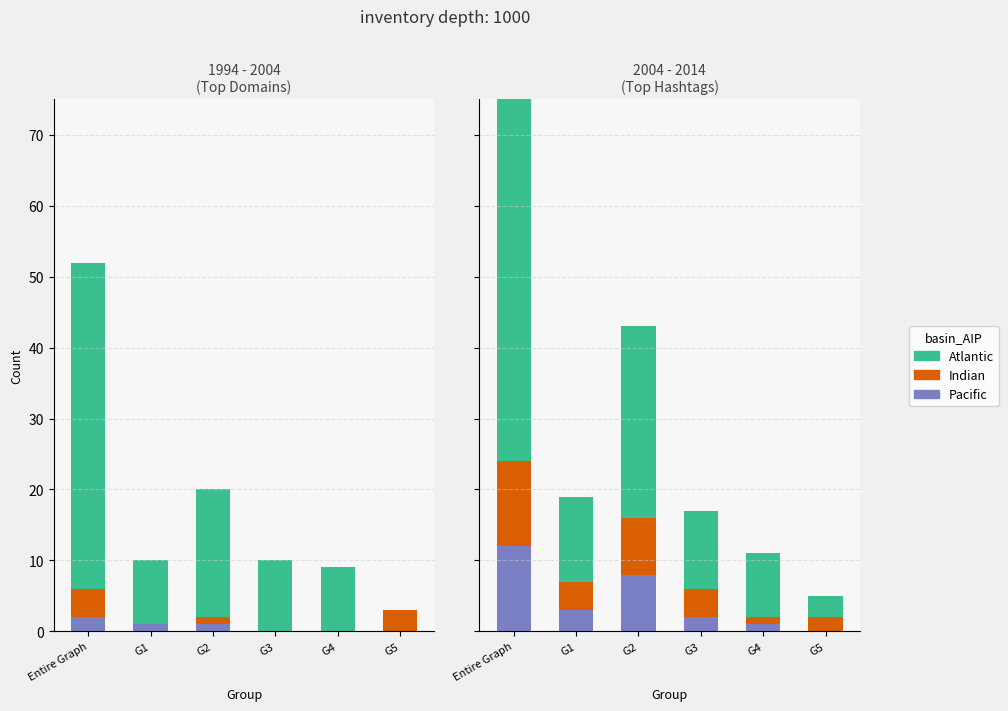

What is the difference between the maximum and minimum values in the Pacific series?

12